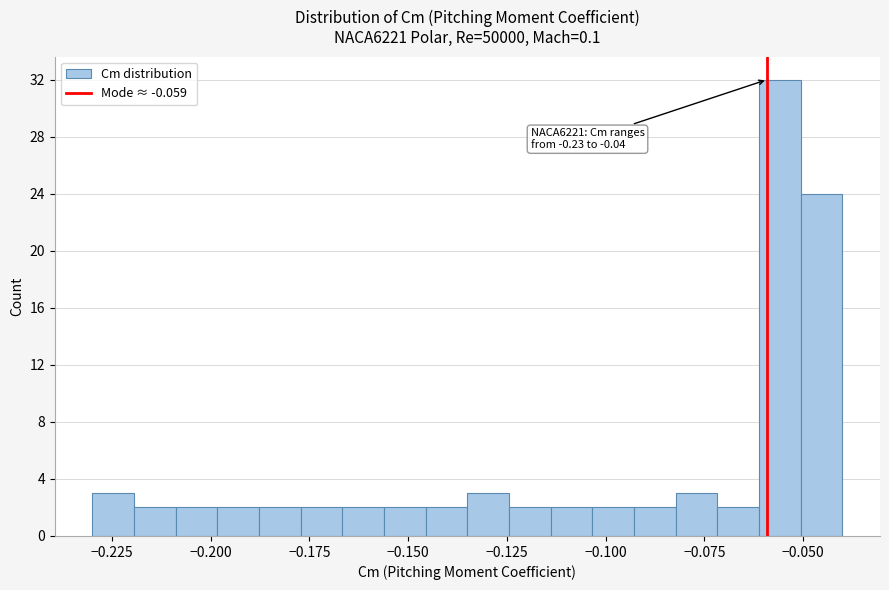

Read against the x-axis, roughly where is the centre of the tallest bar?

-0.055